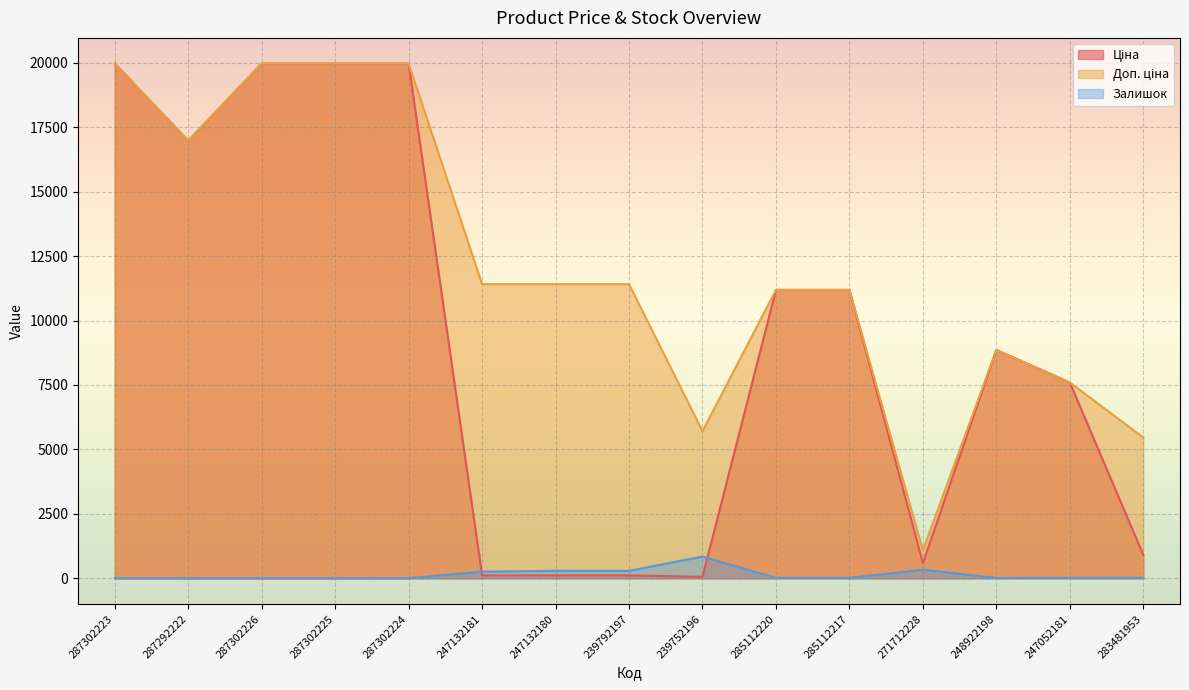

What is the average value of the Доп. ціна series?

12142.8